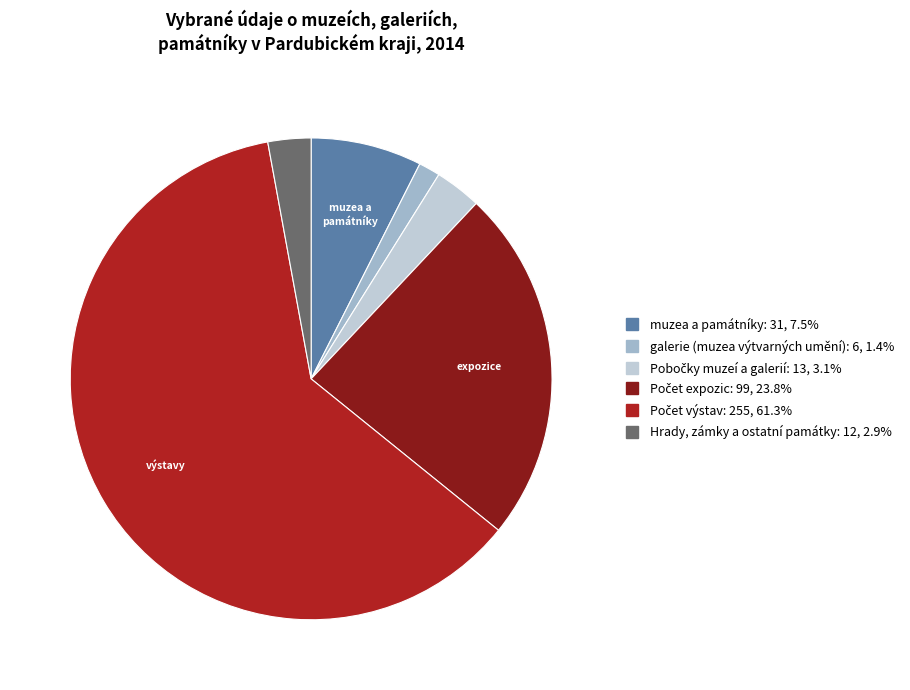

Which slice is the smallest?

galerie (muzea výtvarných umění)